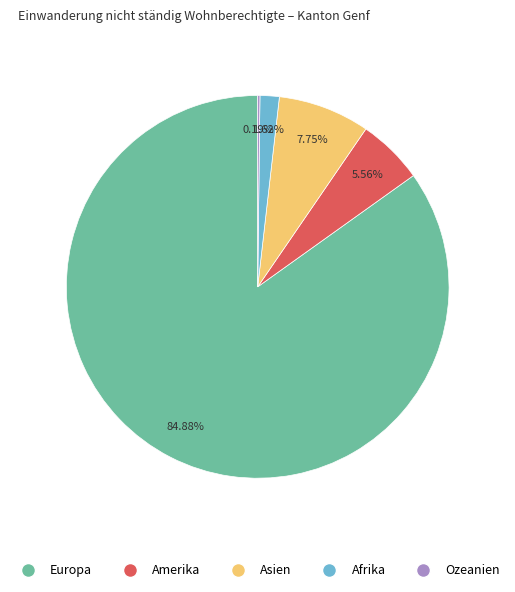

Is it true that Asien is 8% of the pie?

True